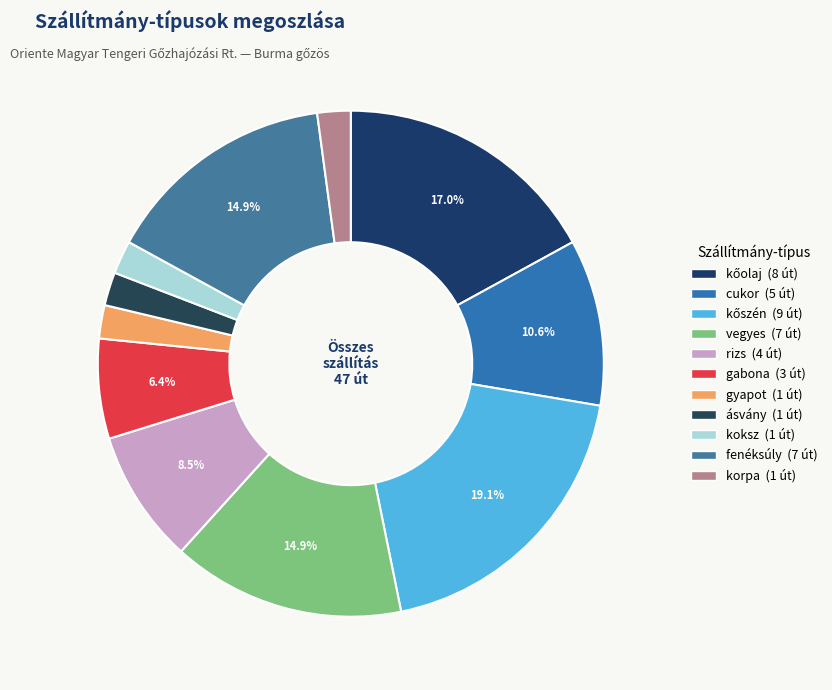

How many segments does this pie chart have?

11